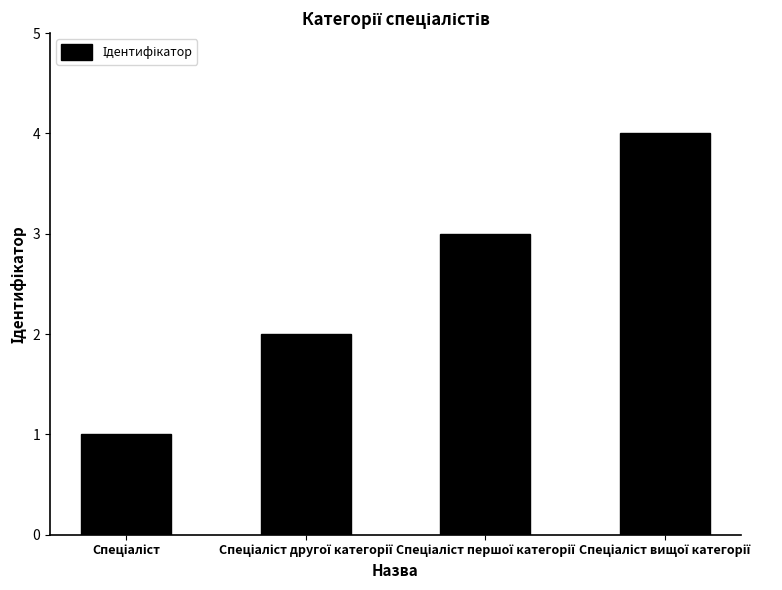

What is the greatest value displayed?

4